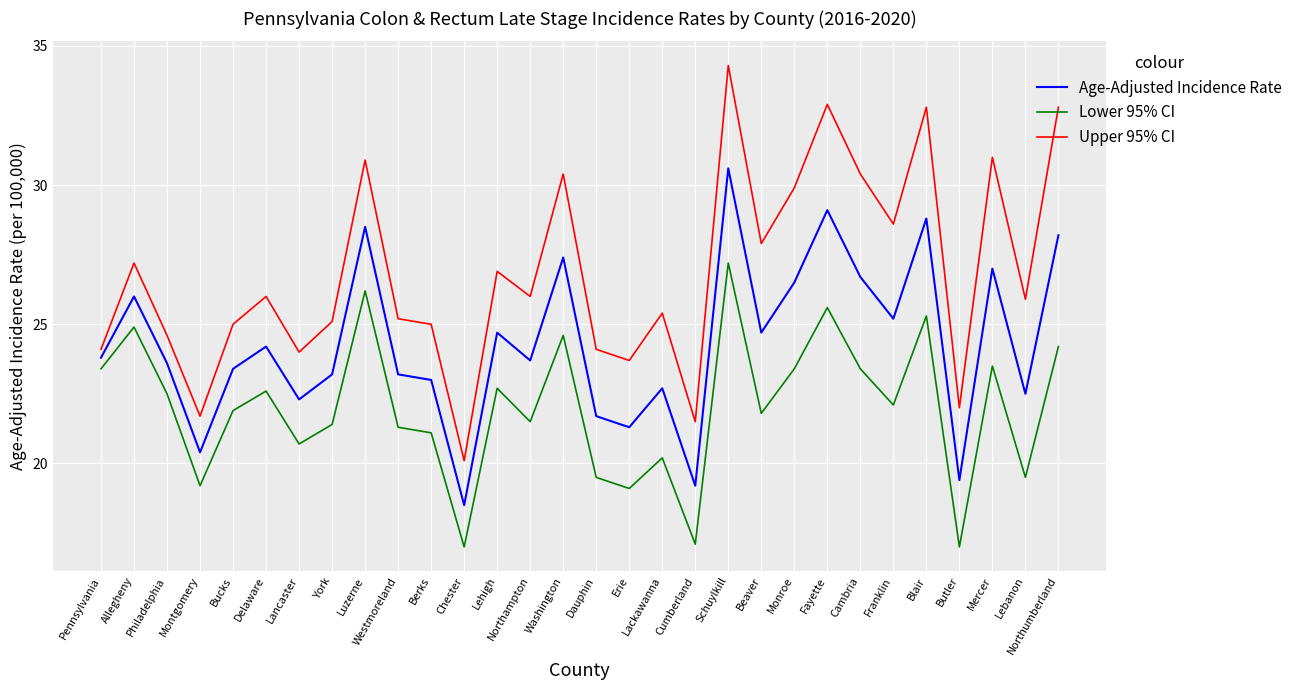

True or false: Age-Adjusted Incidence Rate has a value of 6.2 at Northampton.

False